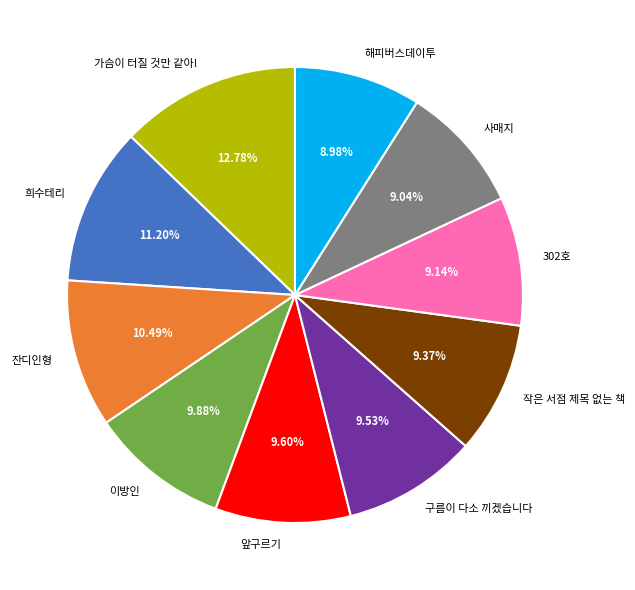

True or false: 잔디인형 accounts for 1% of the total.

False